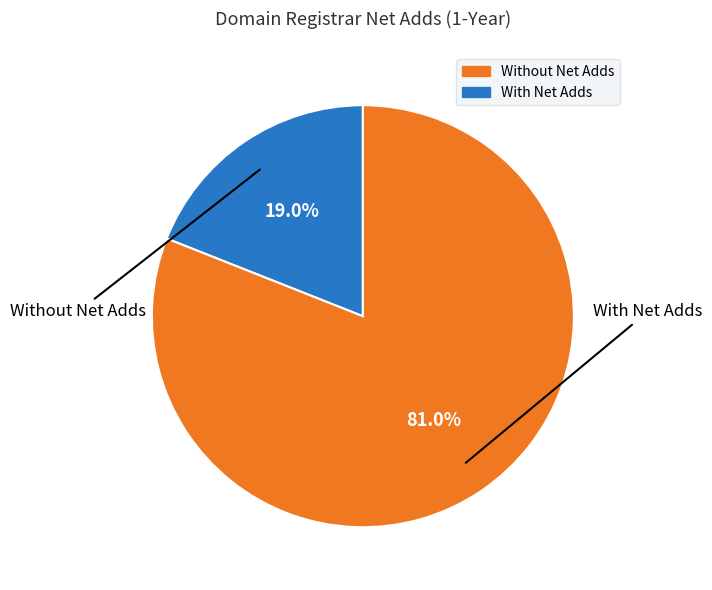

How many slices are in this pie chart?

2